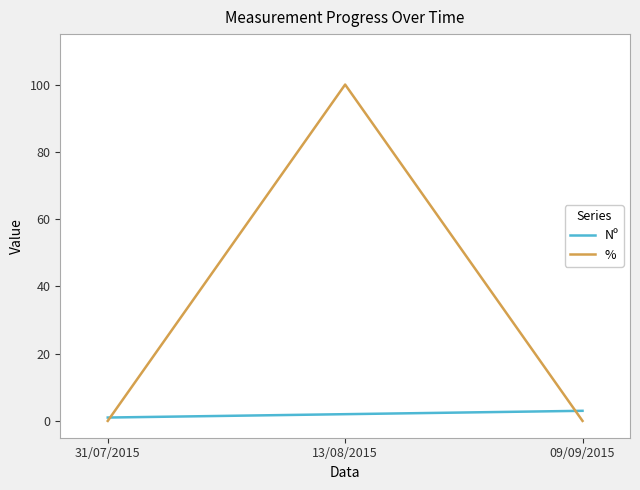

List the series in order of their overall mean, highest first.

%, Nº